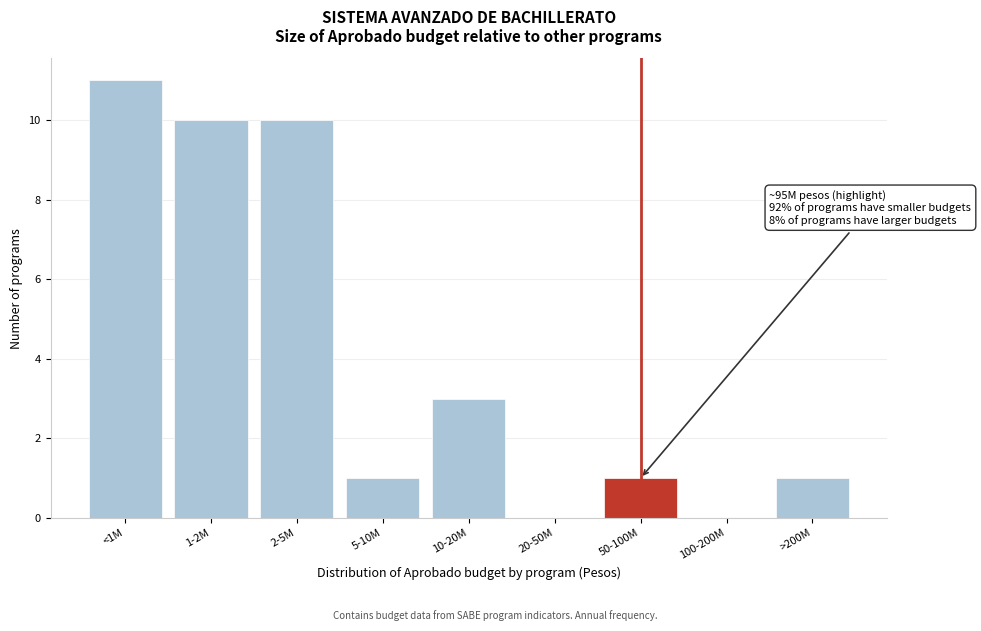

Reading left to right, what are all the values shown in this chart?

<1M=11	1-2M=10	2-5M=10	5-10M=1	10-20M=3	20-50M=0	50-100M=1	100-200M=0	>200M=1